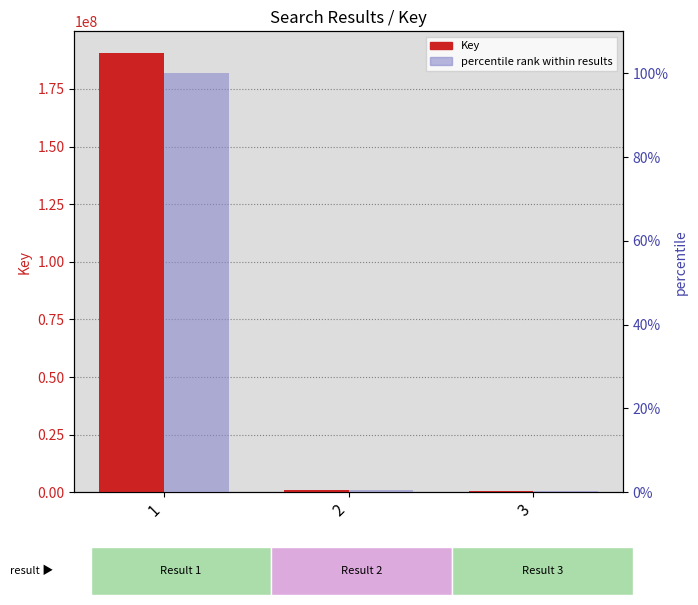

Are the bars grouped side by side (vs. stacked)?

Yes